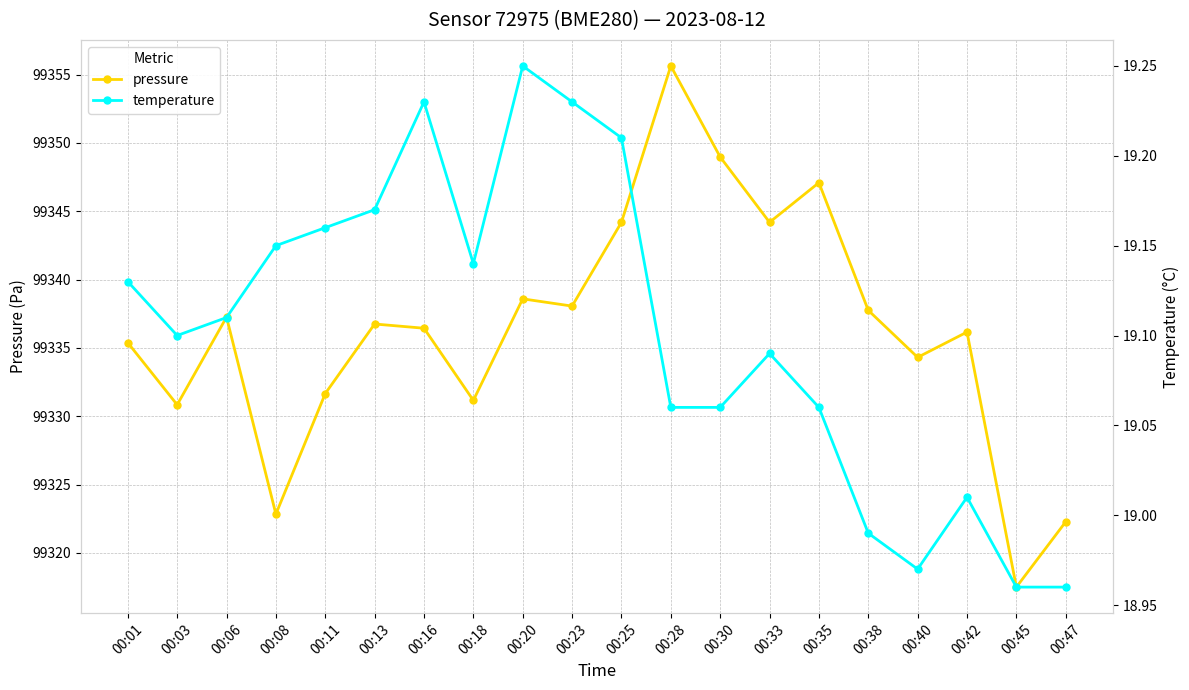

How many lines are shown in the chart?

2